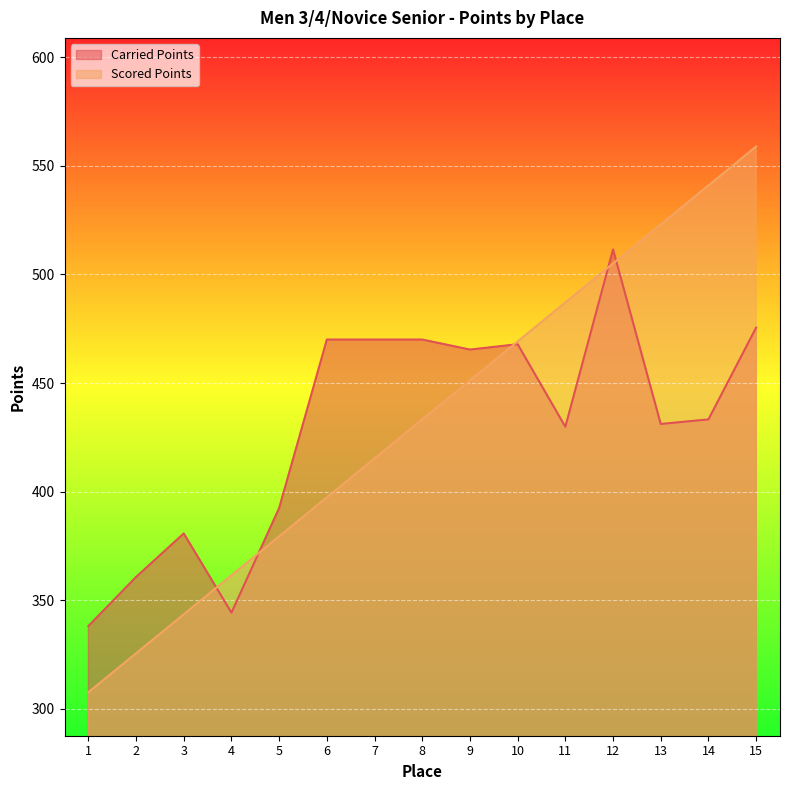

How many lines are shown in the chart?

2